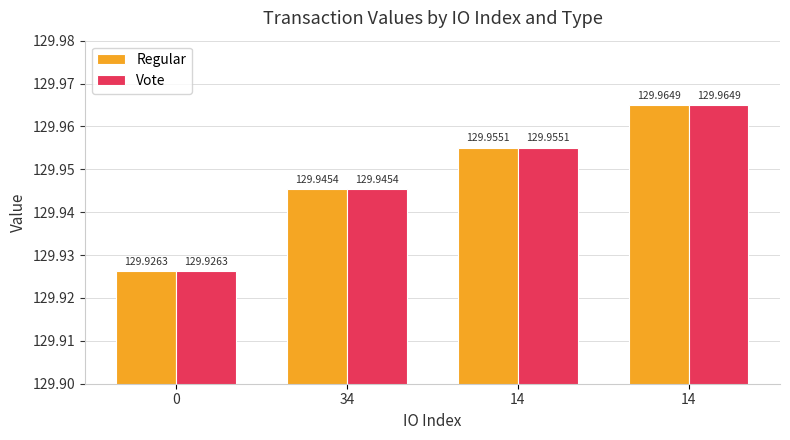

What is the minimum value for Regular?

129.9